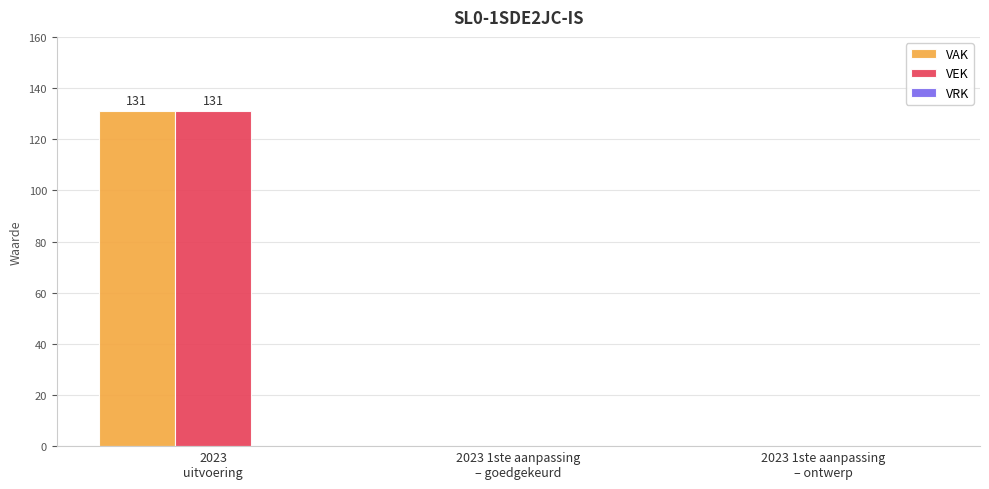

Are the bars grouped side by side (vs. stacked)?

Yes